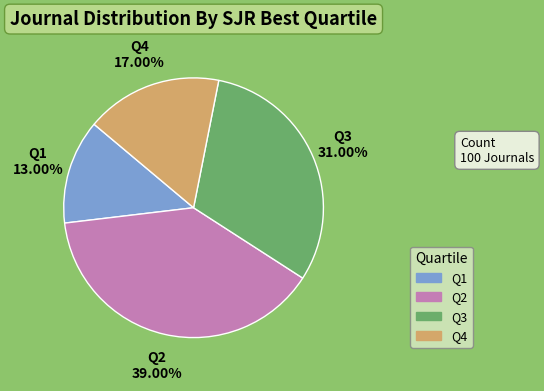

Rank the categories by value from lowest to highest.

Q1, Q4, Q3, Q2